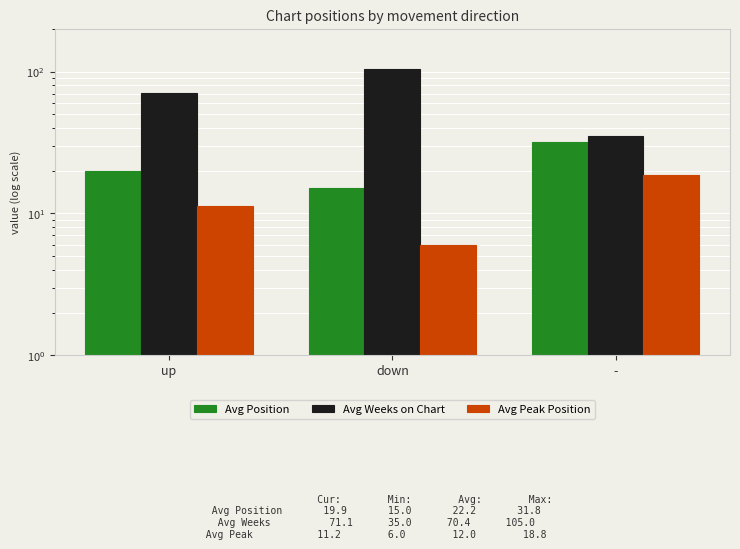

Reading right to left, extract all data points from this chart.

Avg Position: -=31.8	down=15.0	up=19.9
Avg Weeks on Chart: -=35.0	down=105.0	up=71.1
Avg Peak Position: -=18.8	down=6.0	up=11.2